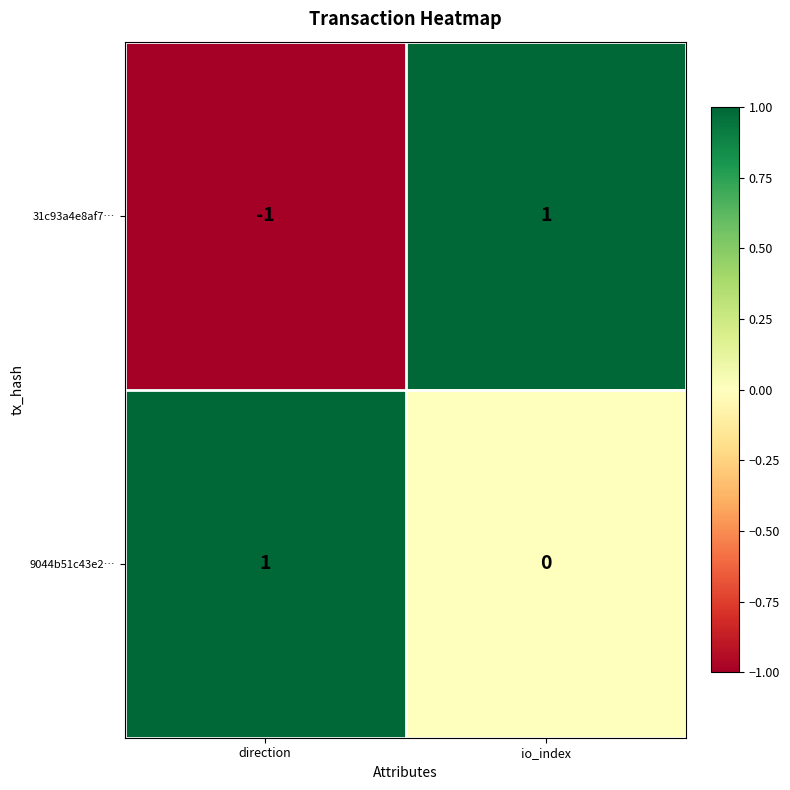

True or false: 31c93a4e8af7… has a value of 1 at io_index.

True